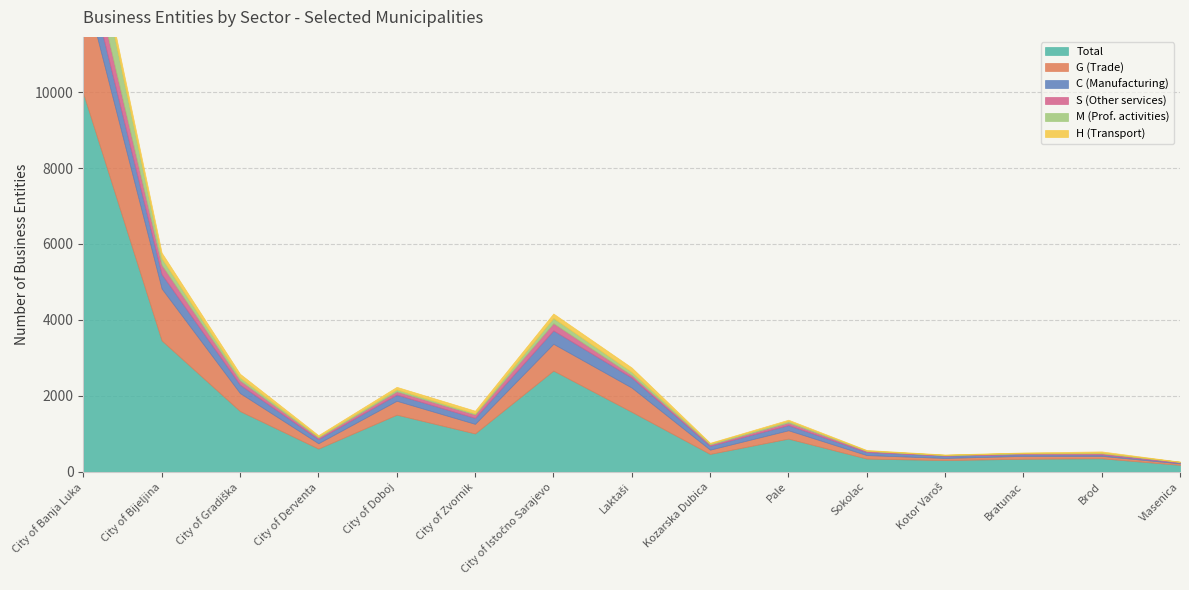

List the series in order of their peak value, lowest first.

H (Transport), S (Other services), C (Manufacturing), M (Prof. activities), G (Trade), Total